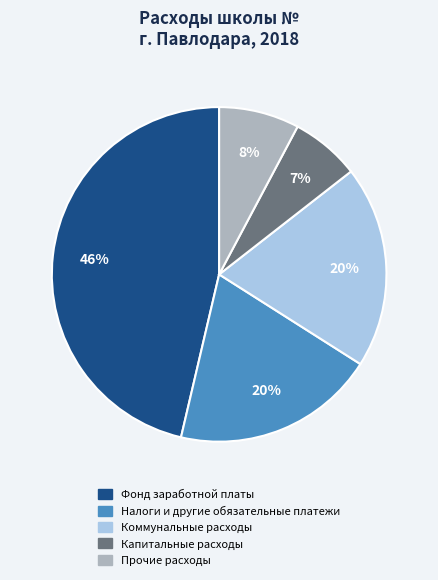

The Прочие расходы slice represents 1% of the pie. True or false?

False